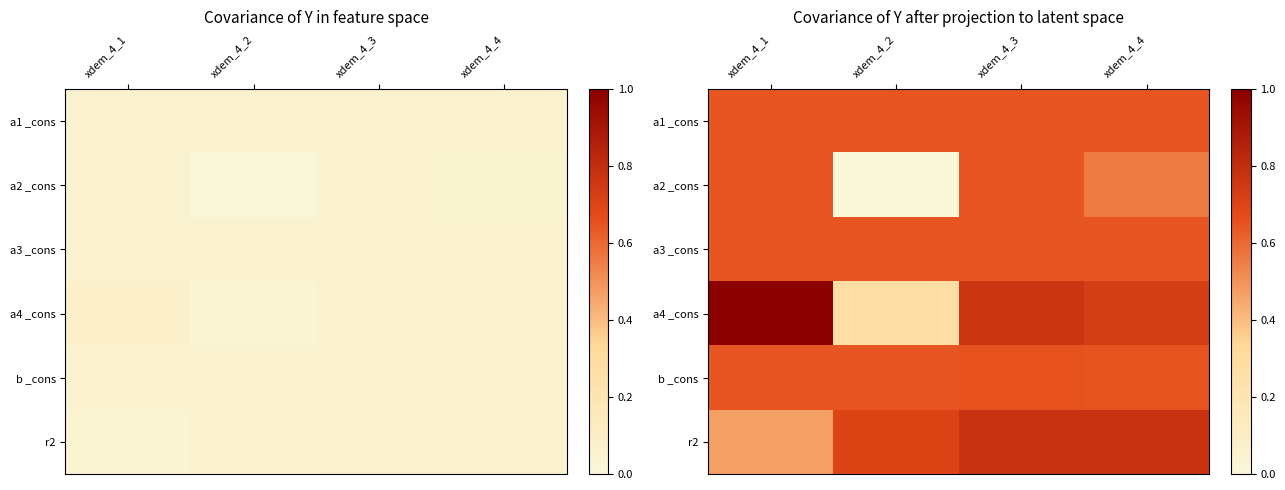

True or false: b _cons has a value of 0.6 at xdem_4_4.

True